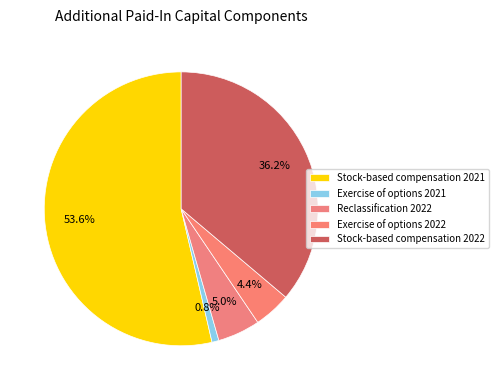

What percentage is the Stock-based compensation 2022 slice, to the nearest percent?

36%